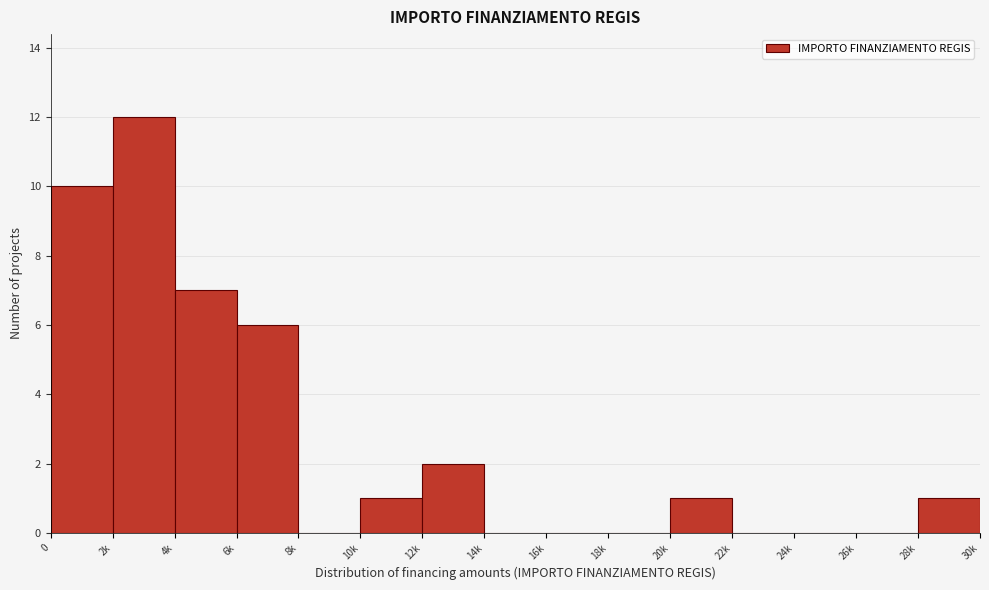

Reading right to left, extract all data points from this chart.

28k=1	26k=0	24k=0	22k=0	20k=1	18k=0	16k=0	14k=0	12k=2	10k=1	8k=0	6k=6	4k=7	2k=12	0=10